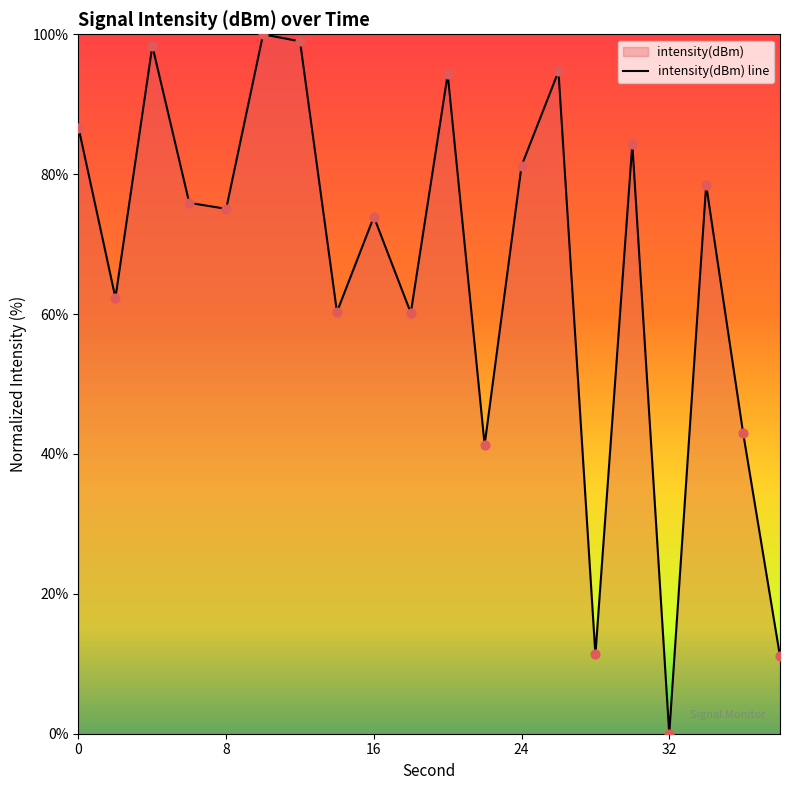

What is the change in value from 14 to 28?

-49.0